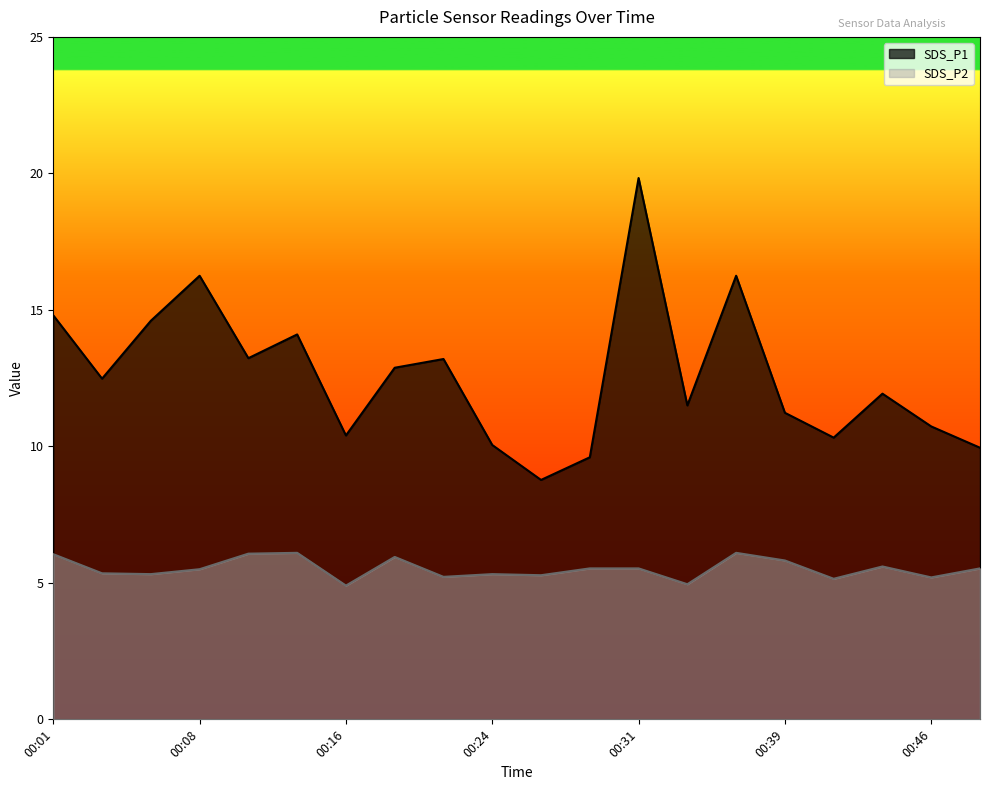

Which series changed the most between 00:06 and 00:34?

SDS_P1